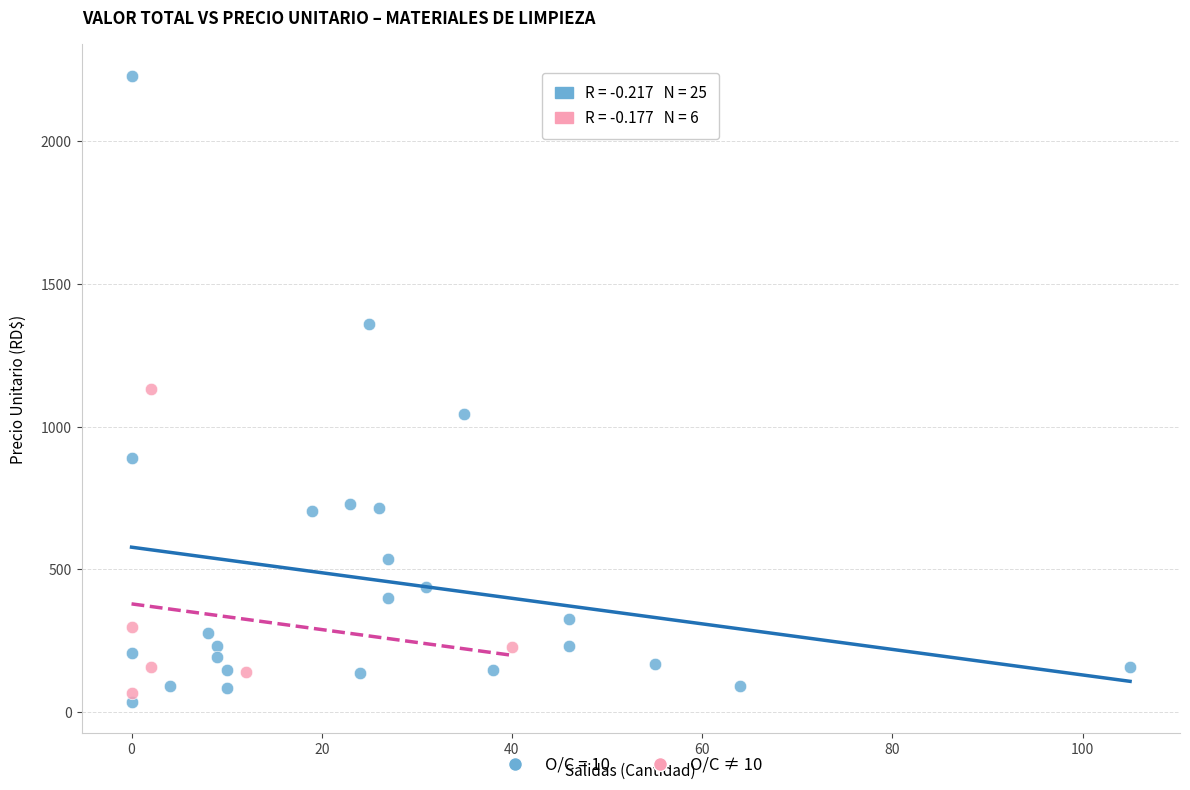

Which series has the widest spread of Y values?

O/C = 10